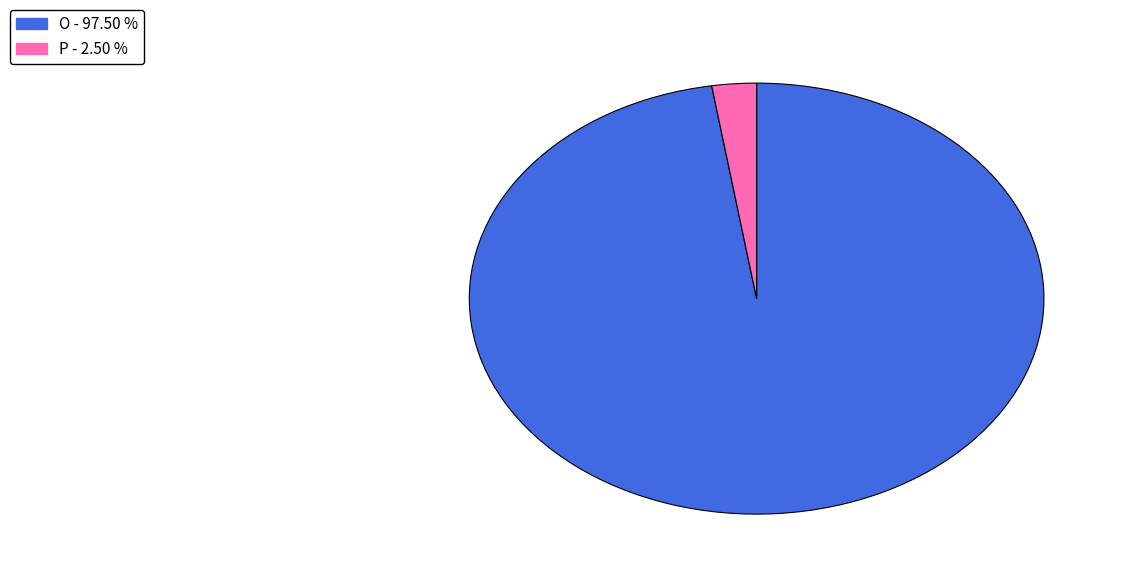

Which category has the smallest portion of the pie?

P